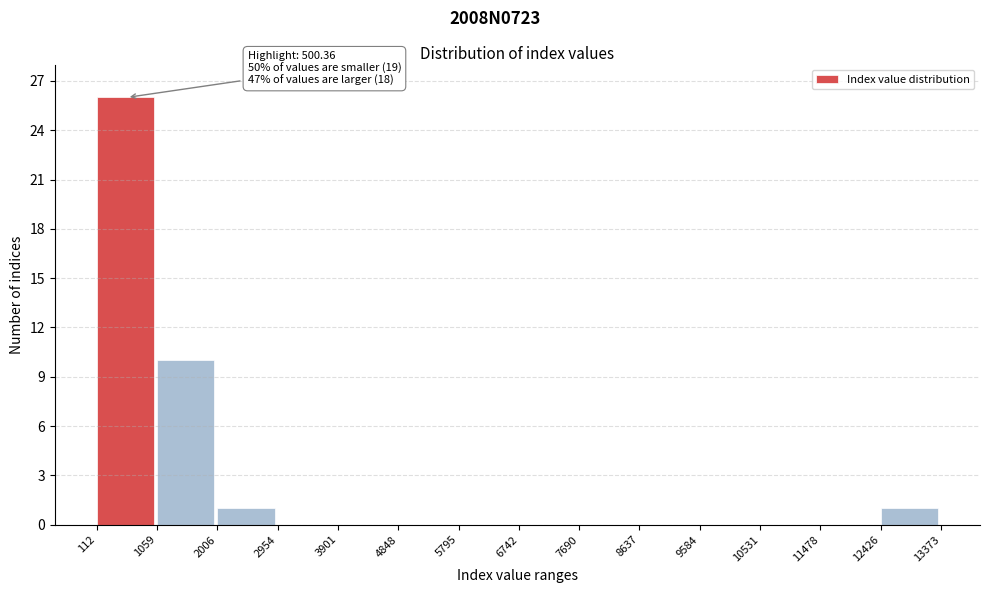

Over which range of the x-axis is the bar tallest?

112 to 1059